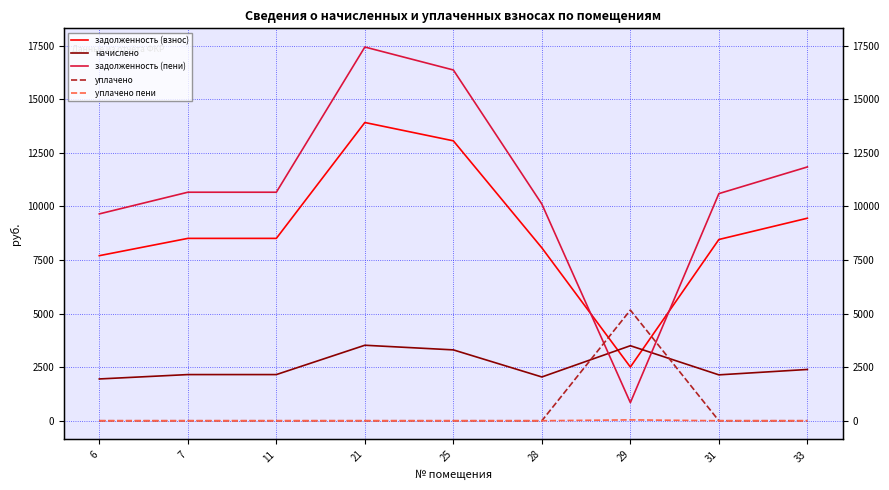

The начислено series shows 2153.0 at 11. True or false?

True